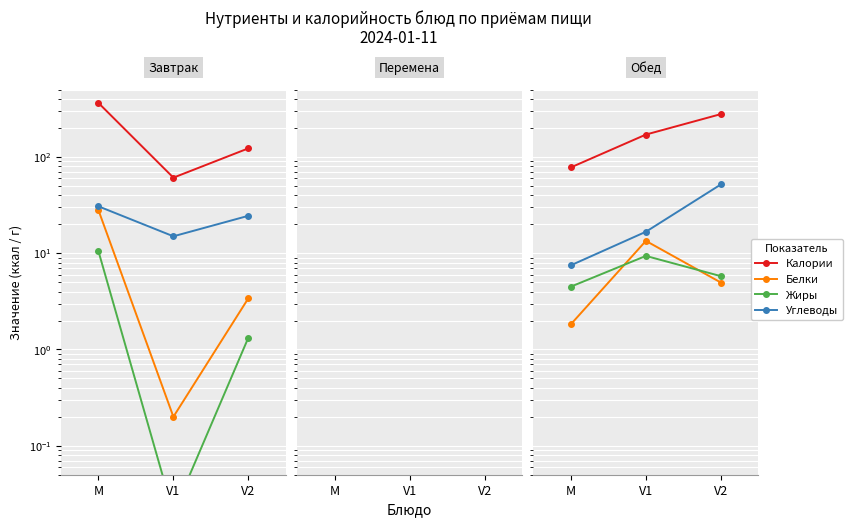

At which label does Жиры reach its minimum?

М